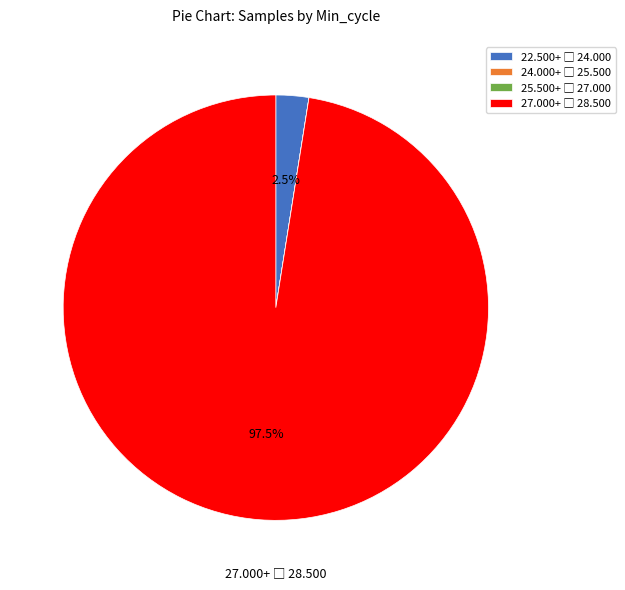

Is there a majority slice in this chart?

Yes